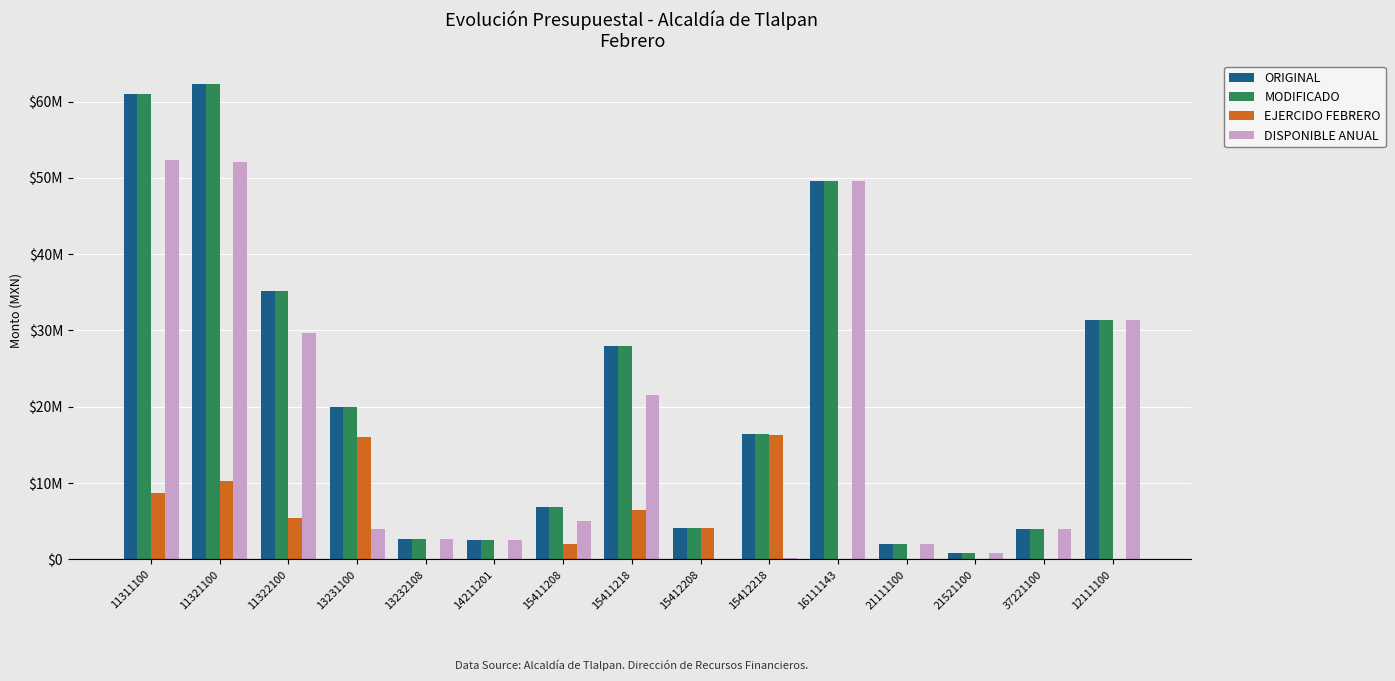

What is the label of the 5th bar from the right?

16111143